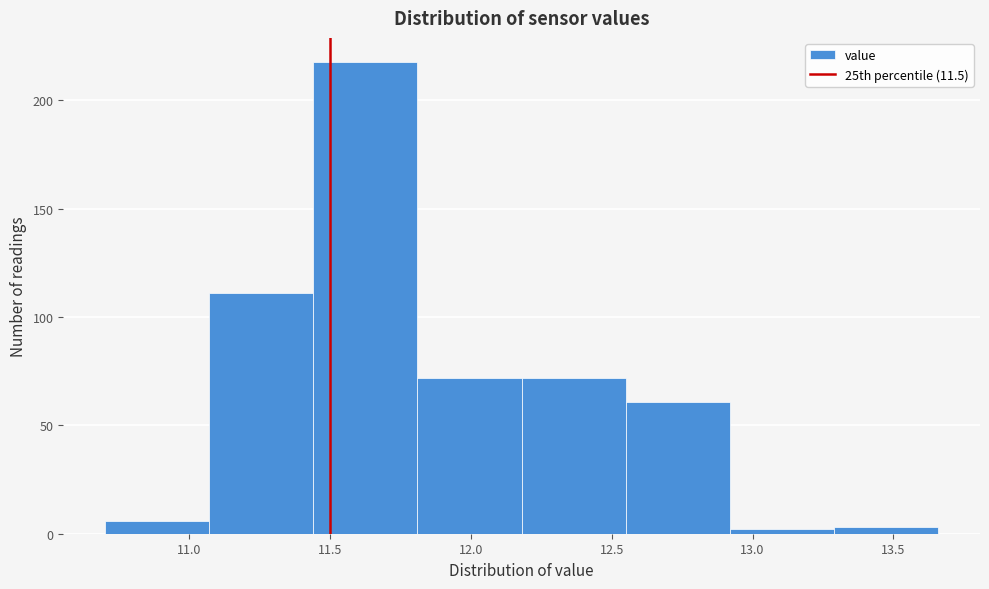

What is the height of the bar covering 11.81 to 12.18 on the x-axis? Neither the bar edges nor the heights are printed on the chart, so give them approximately, as read against the axes.

70